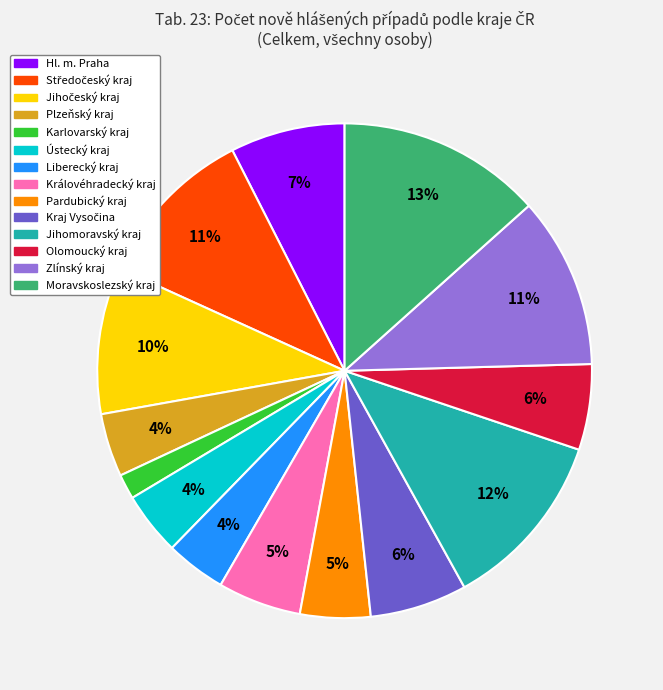

Does any single category account for the majority?

No